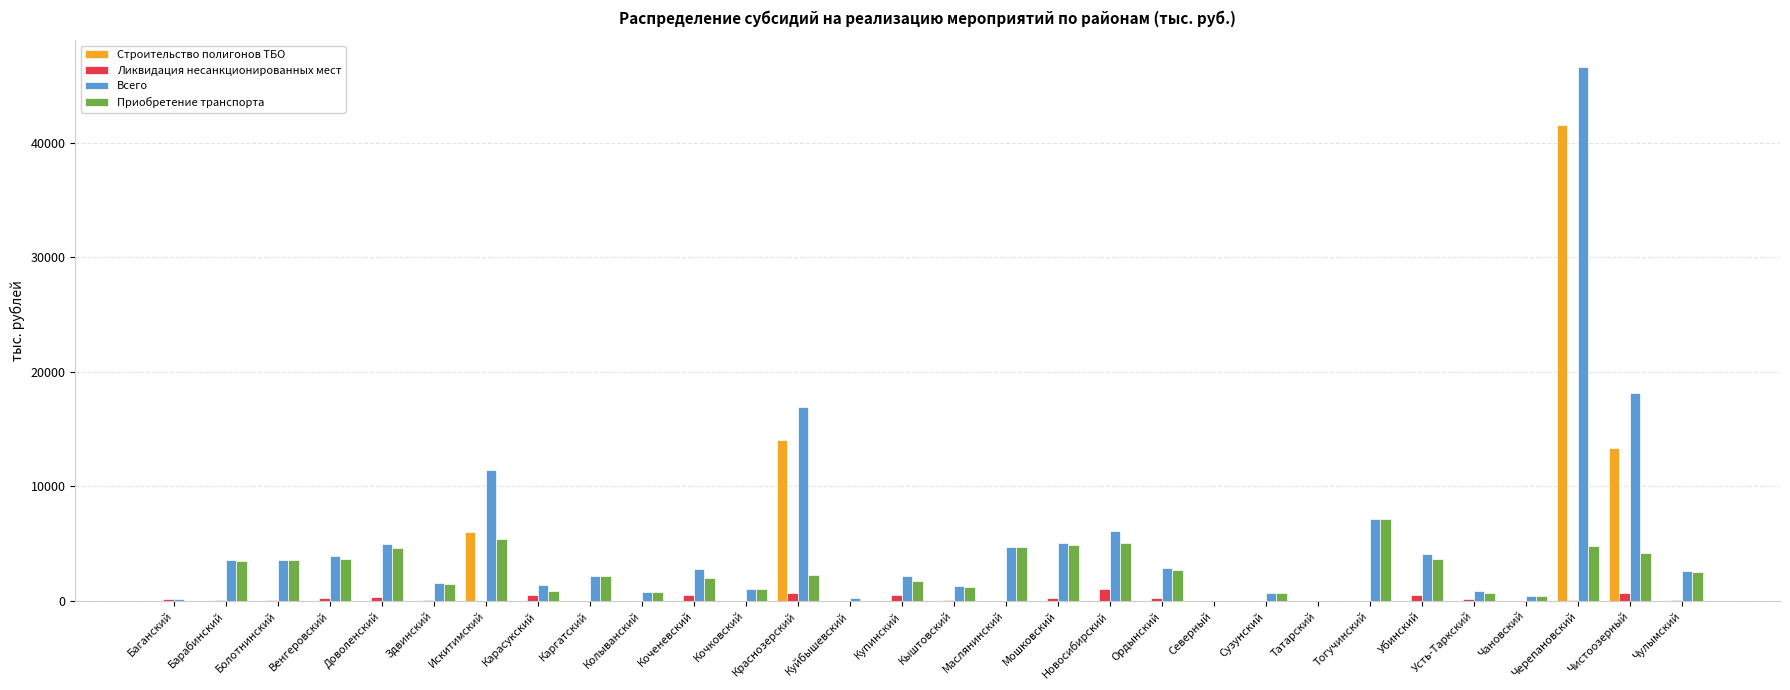

Count the number of data series in this chart.

4